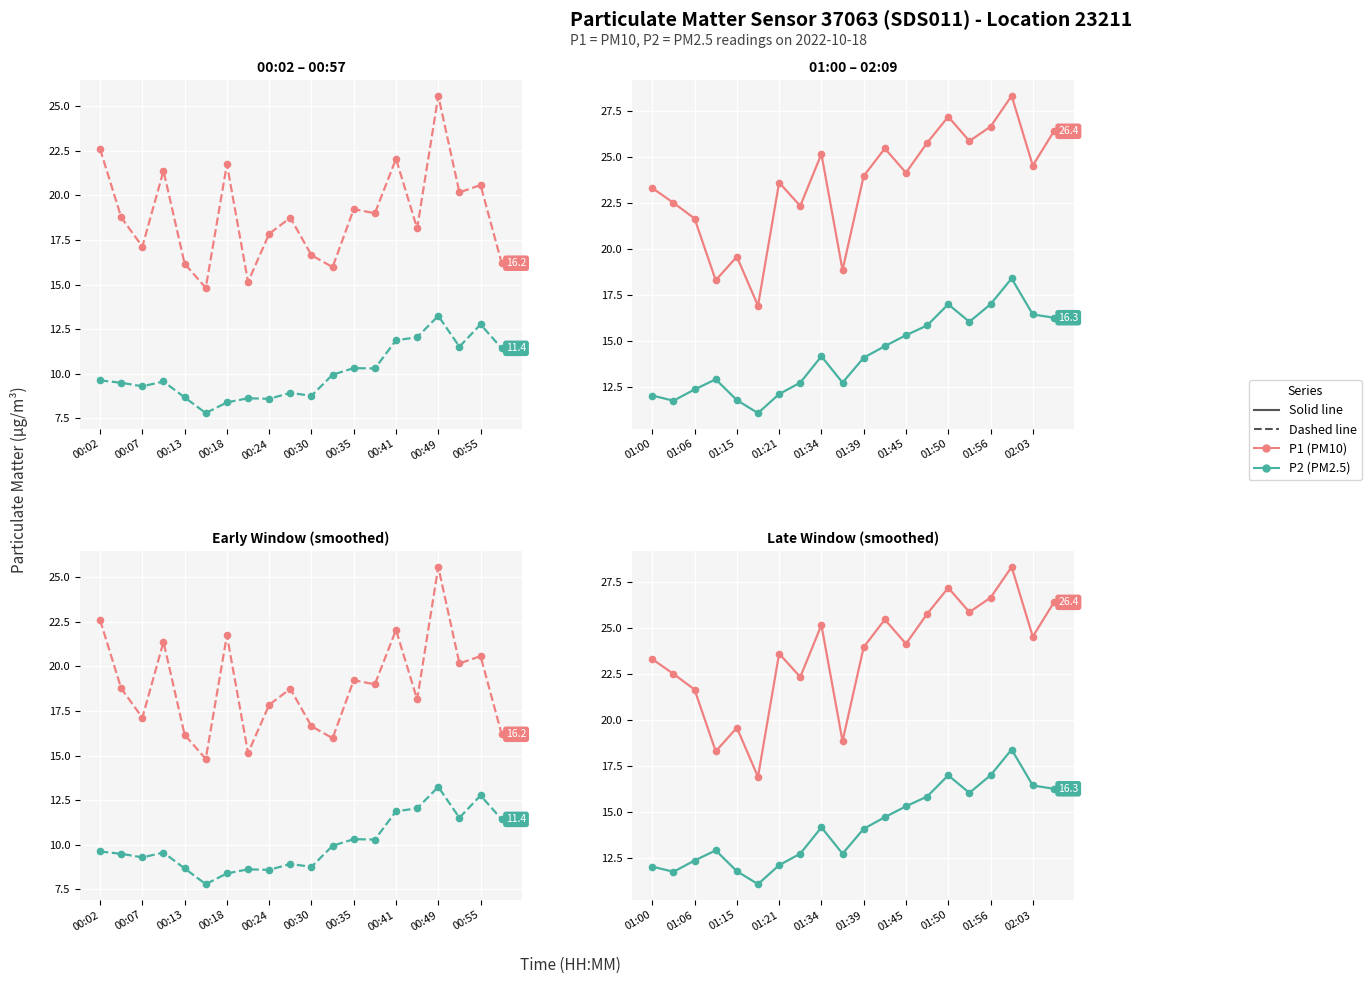

The P1 (PM10) series shows 27.2 at 01:50. True or false?

True